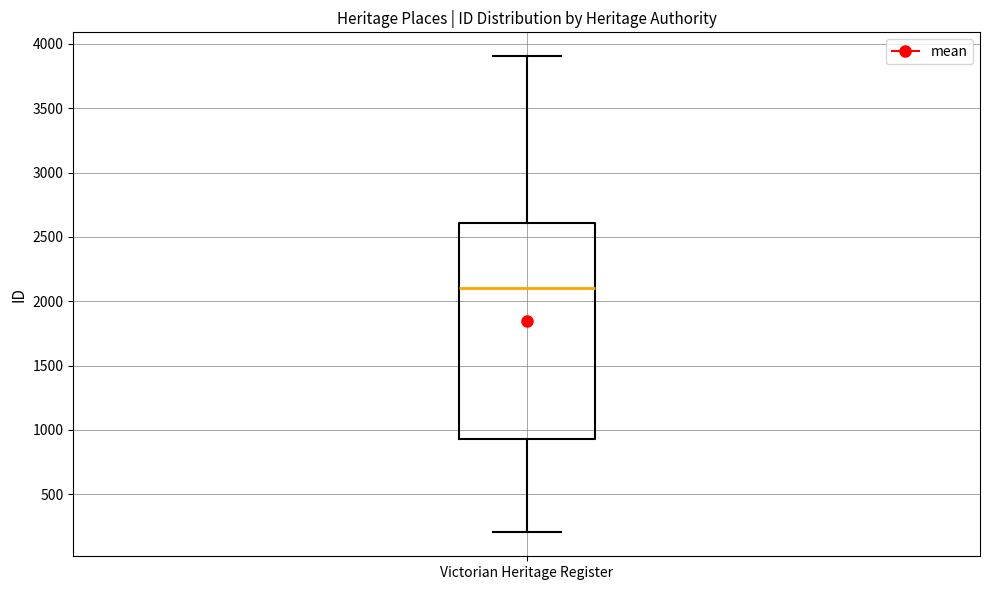

Where does the upper whisker of the box for Victorian Heritage Register end on the y-axis? The values are not printed on the chart, so give them approximately, as read against the axis.

3900